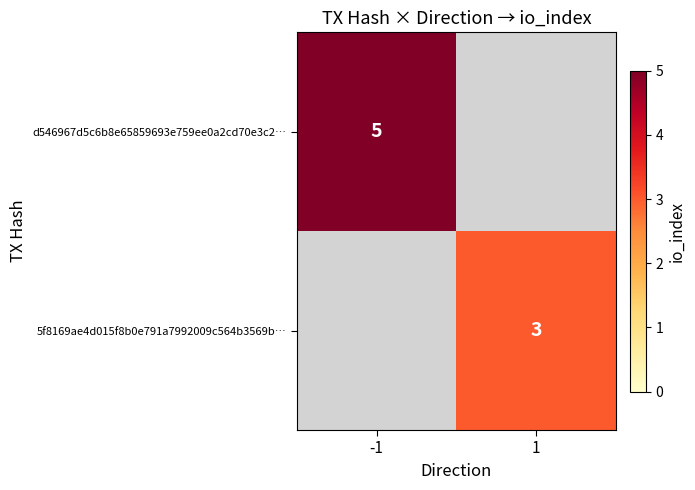

Is the value of 5f8169ae4d015f8b0e791a7992009c564b3569b… at 1 greater than the value of d546967d5c6b8e65859693e759ee0a2cd70e3c2… at -1?

No